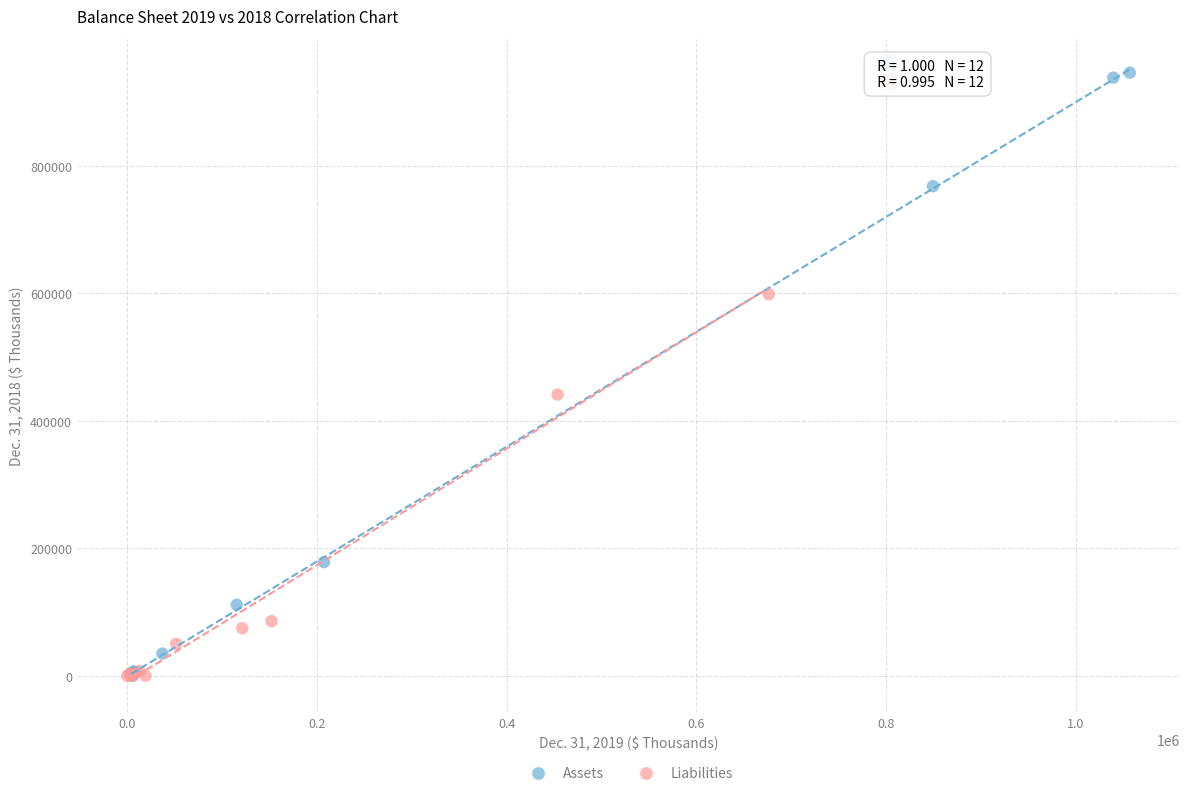

Which series has the largest Y range (max minus min)?

Assets